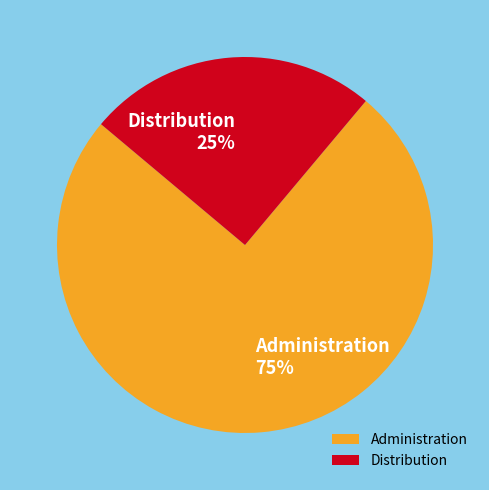

How many segments does this pie chart have?

2